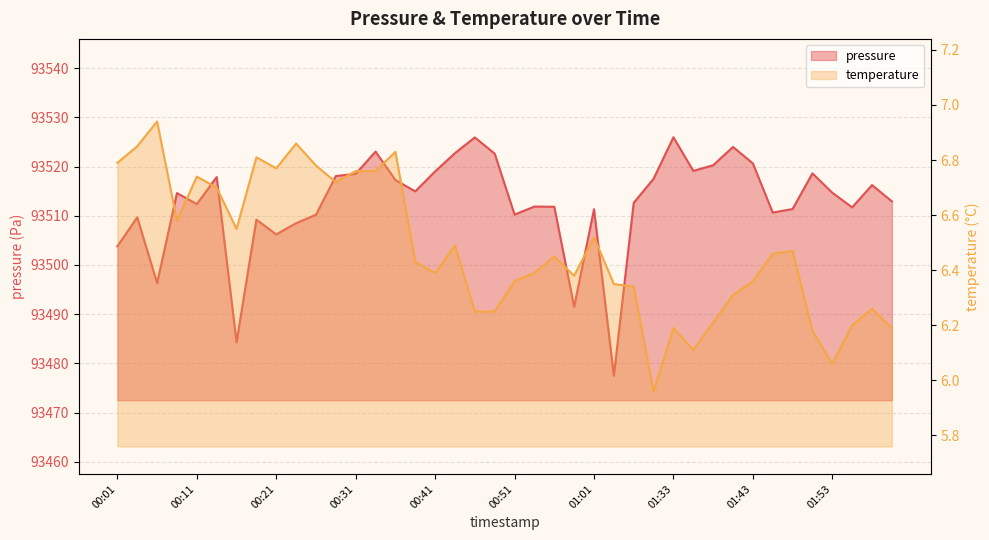

True or false: temperature and pressure intersect in this chart.

False